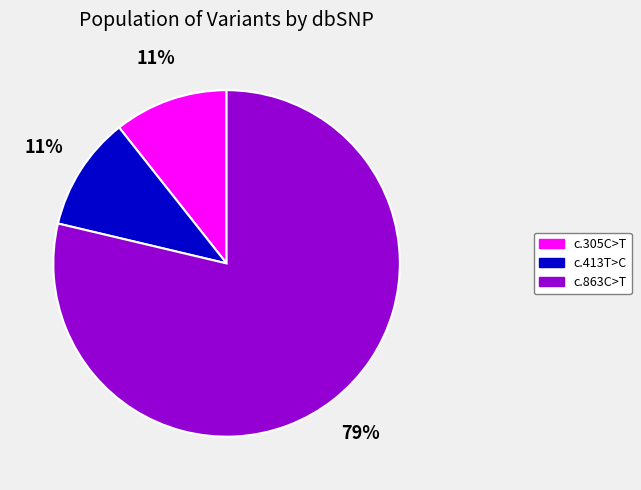

To the nearest percent, what is the average slice percentage?

33%